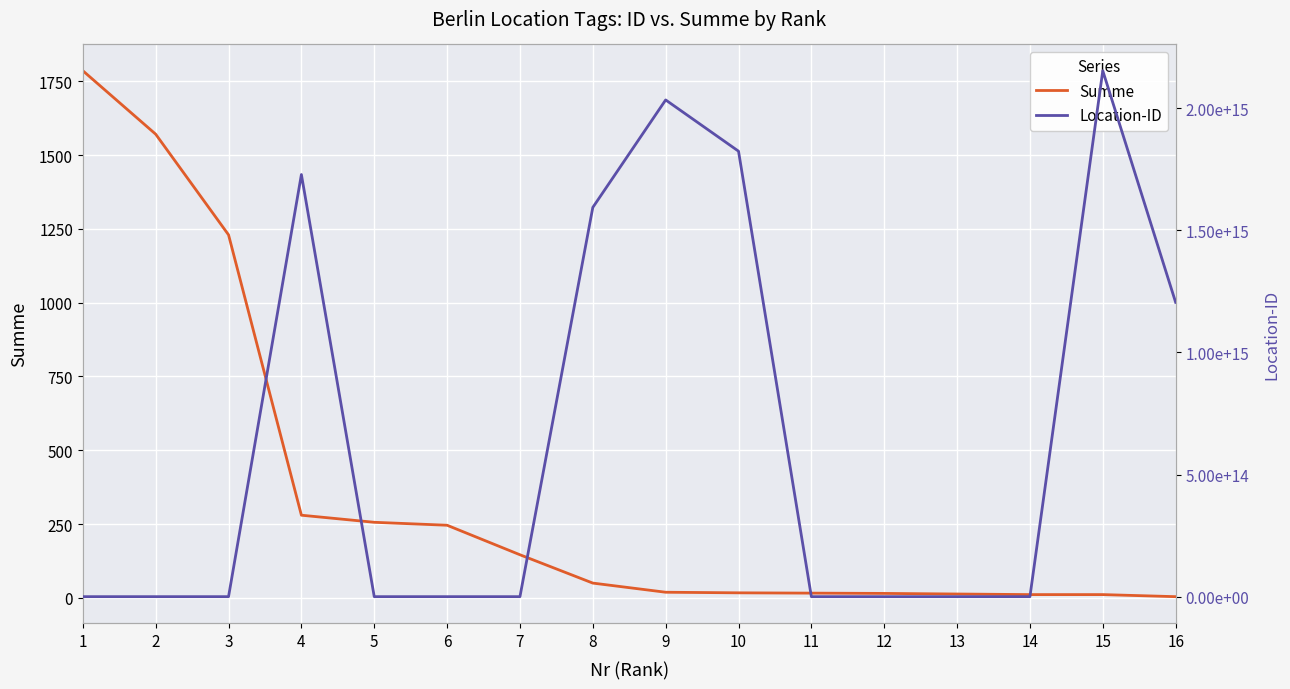

How many values in the Location-ID series exceed 715140156?

7